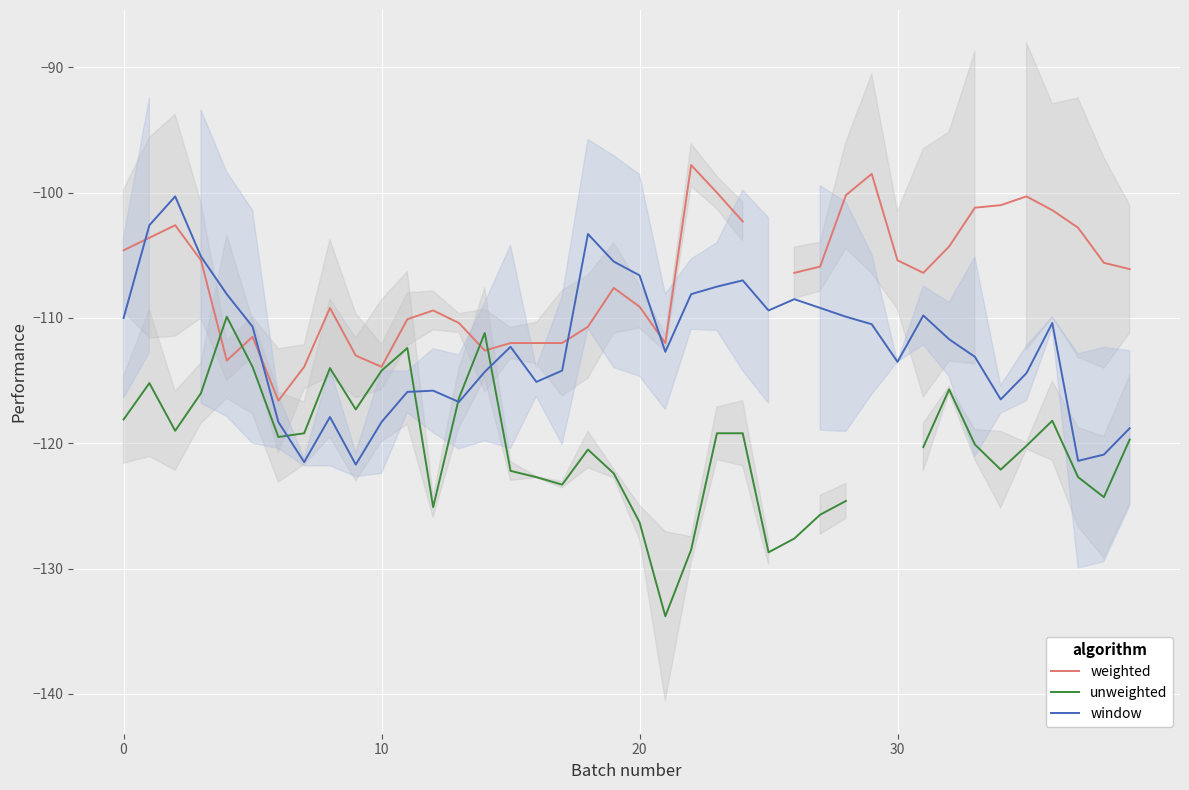

What are all the series names shown in the legend?

weighted, unweighted, window